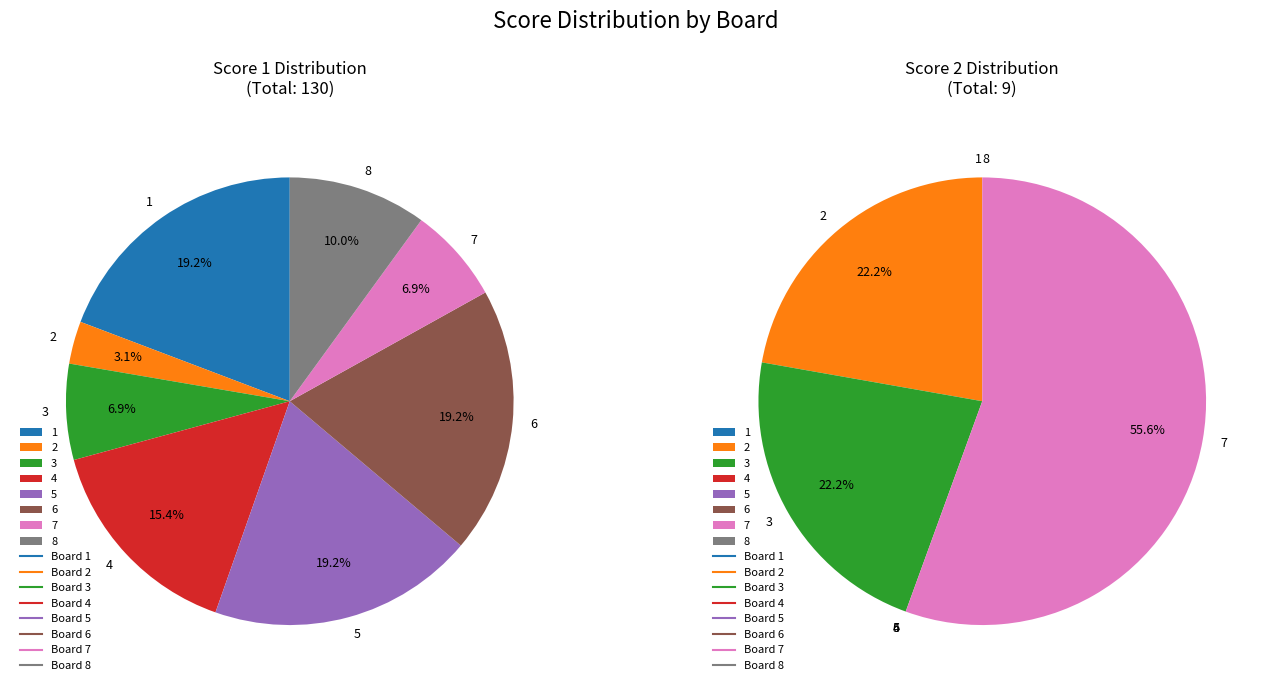

What is the spread (max minus min) of values at 6?

25